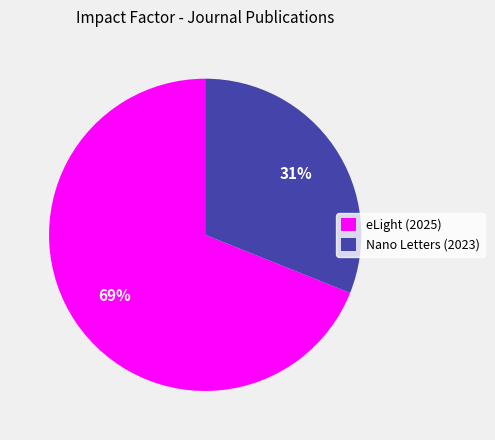

True or false: eLight (2025) accounts for 55% of the total.

False